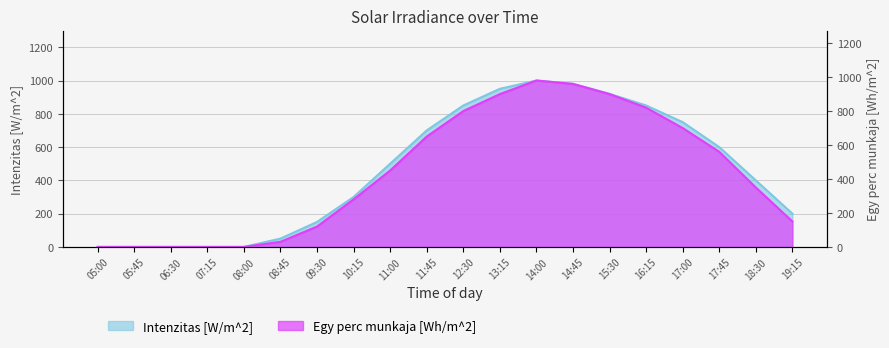

Which series has the largest total across all categories?

Intenzitas [W/m^2]